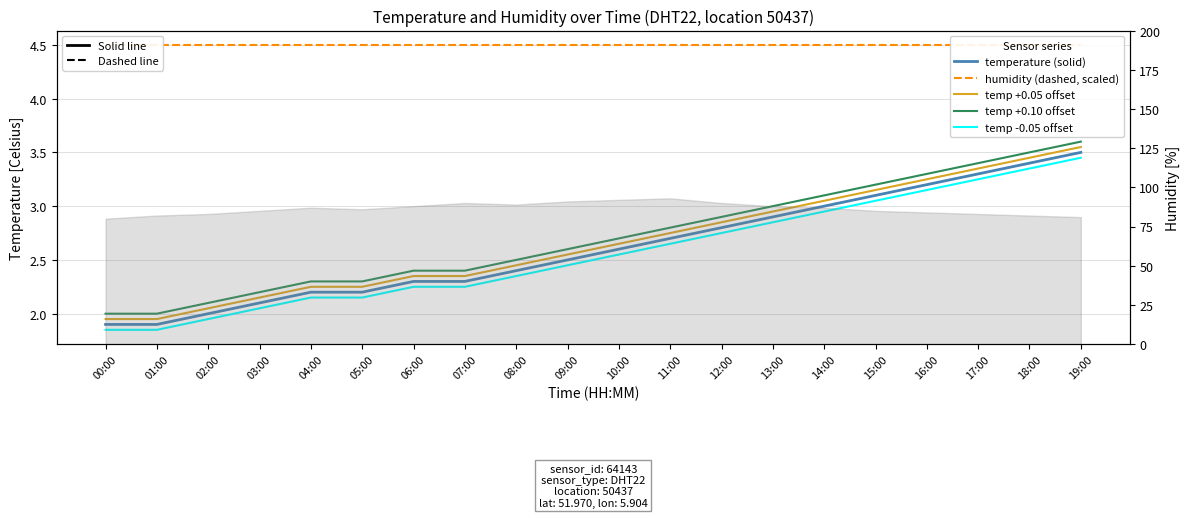

True or false: humidity (dashed, scaled) and temp +0.05 offset intersect in this chart.

False